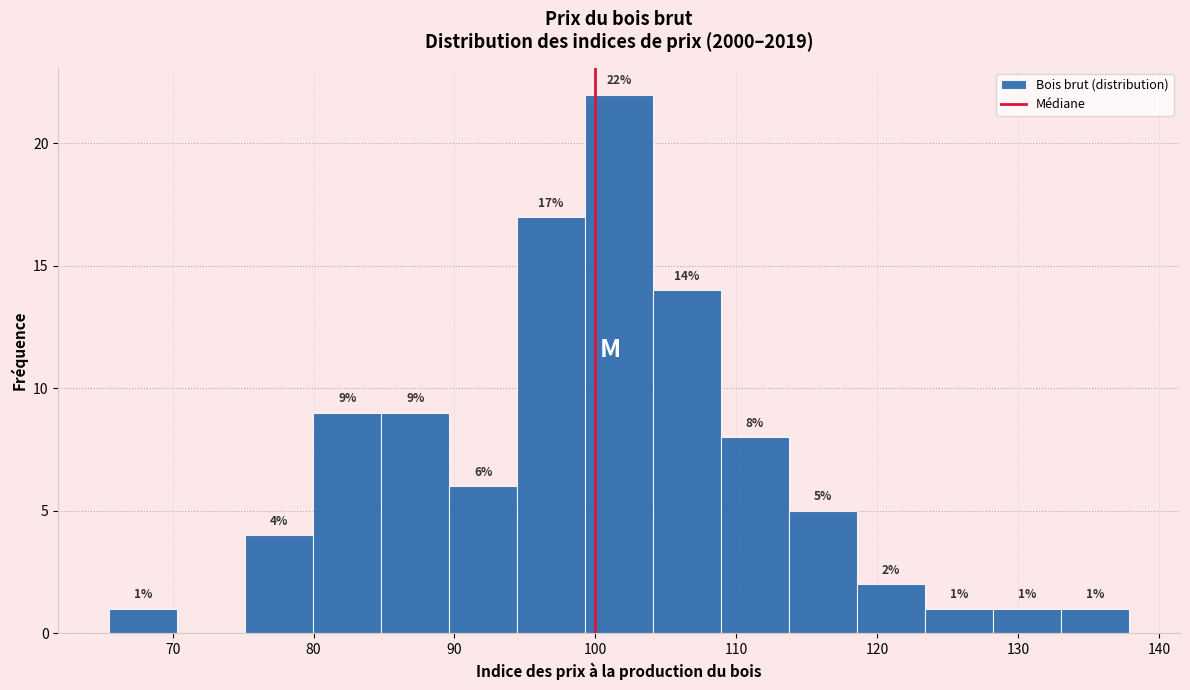

Over which range of the x-axis is the bar tallest?

99 to 104